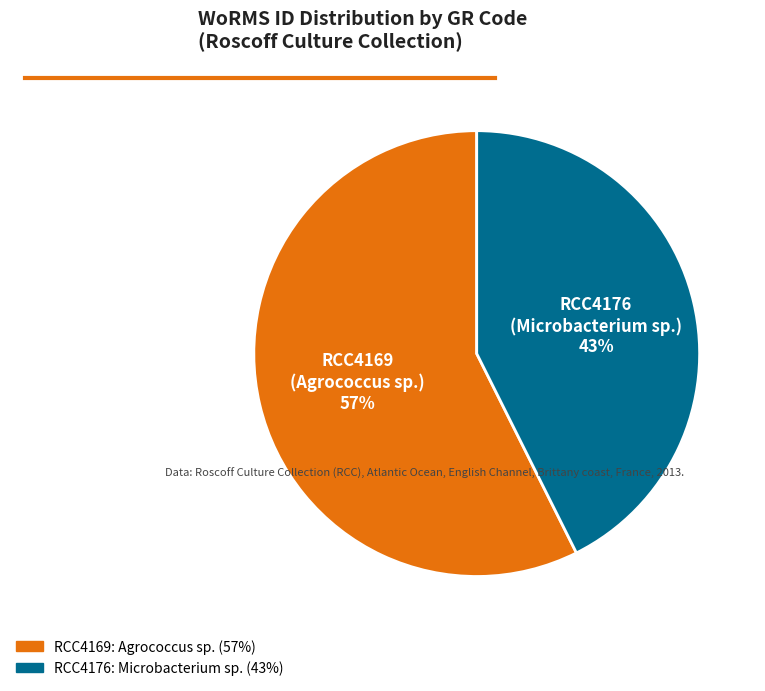

Which category has the biggest portion of the pie?

RCC4169